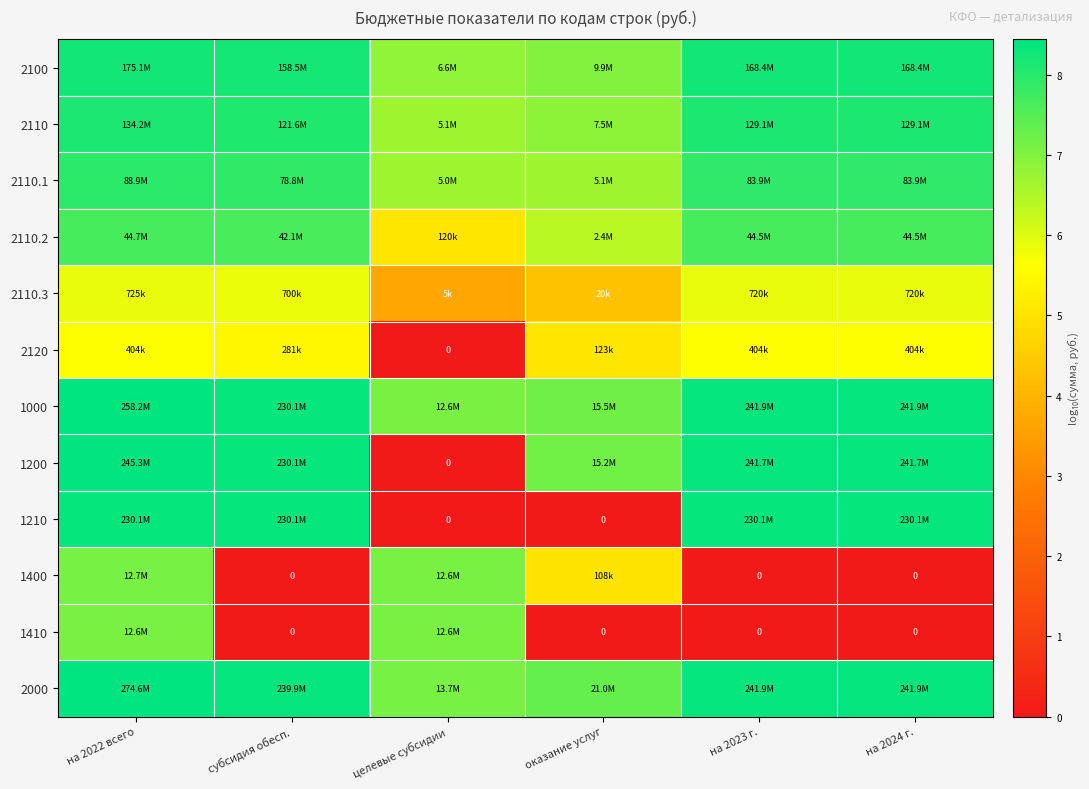

How many values in the 1000 series are below 8?

2